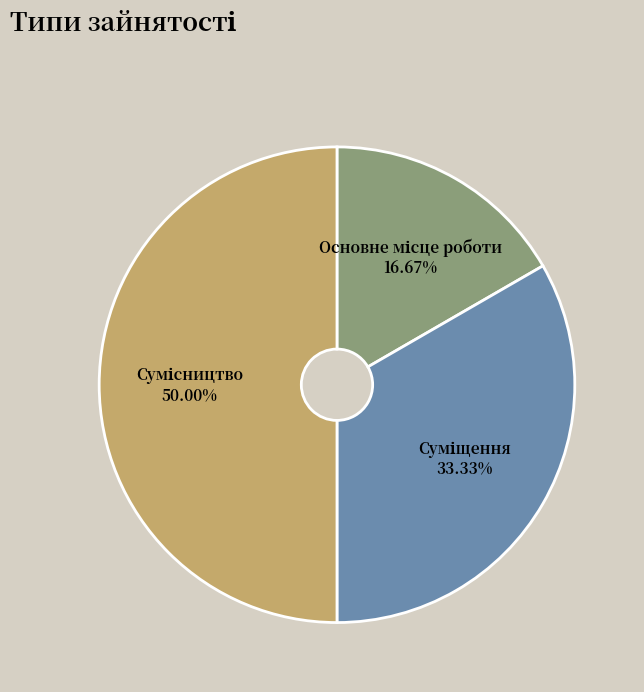

To the nearest percent, what is the average slice percentage?

33%